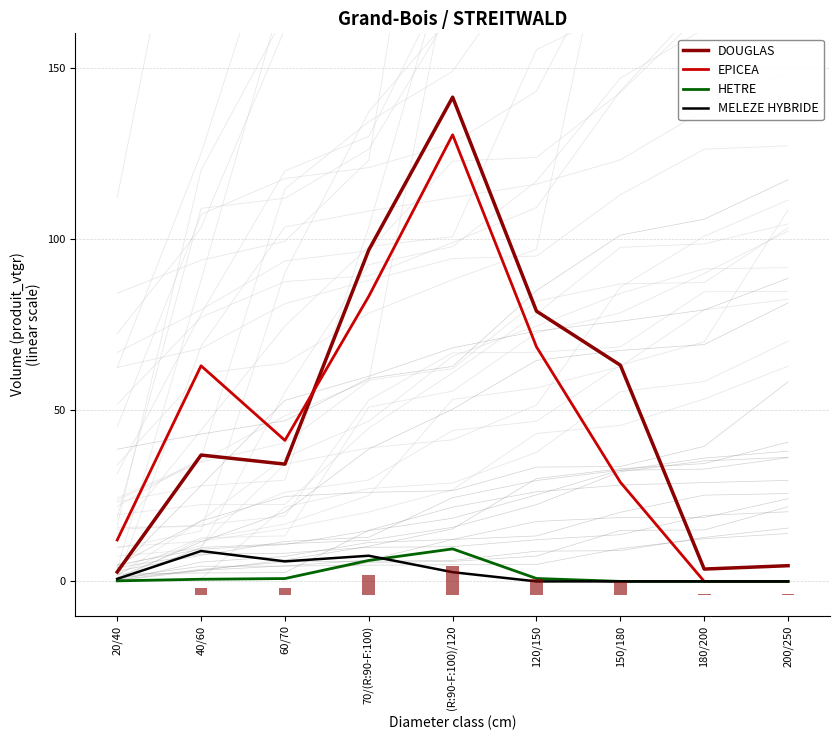

Which label corresponds to the smallest value in the chart?

180/200